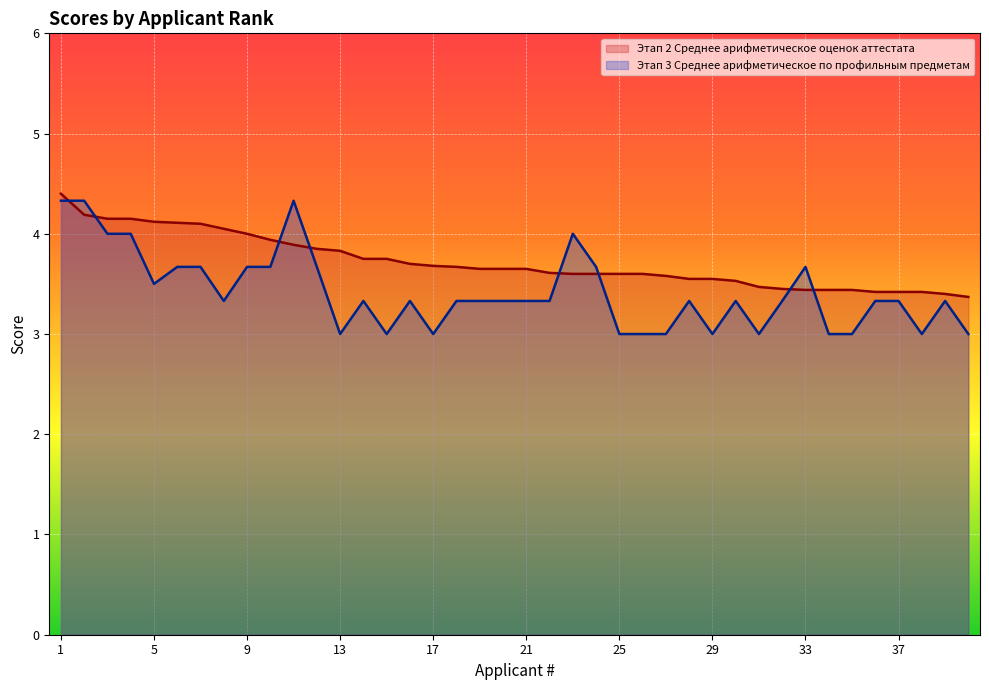

After their last crossing, which series has the higher values: Этап 3 Среднее арифметическое по профильным предметам or Этап 2 Среднее арифметическое оценок аттестата?

Этап 2 Среднее арифметическое оценок аттестата